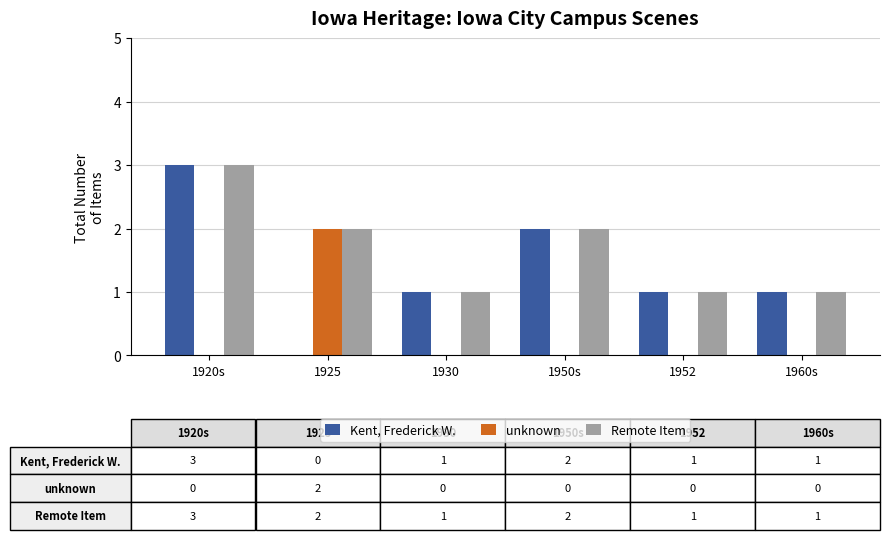

How many positive values does the Kent, Frederick W. series have?

5